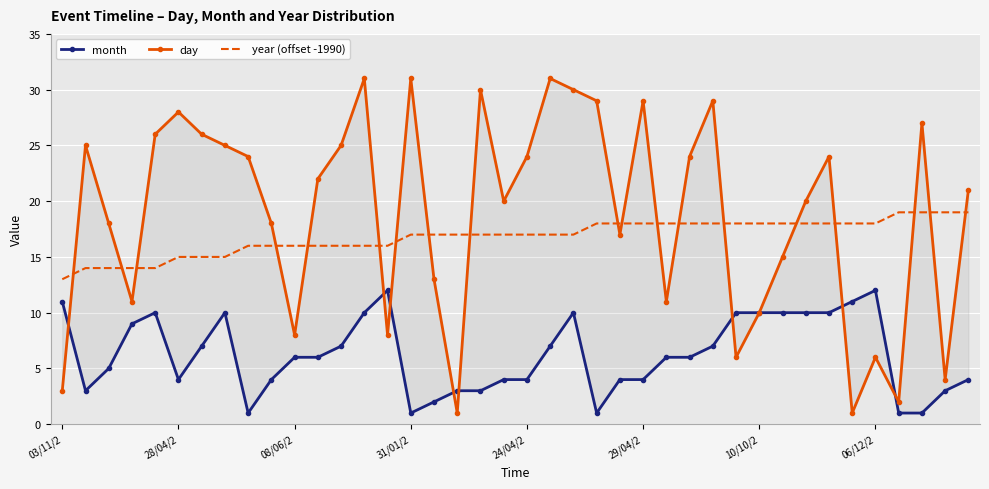

List the series in order of their overall mean, lowest first.

month, year (offset -1990), day